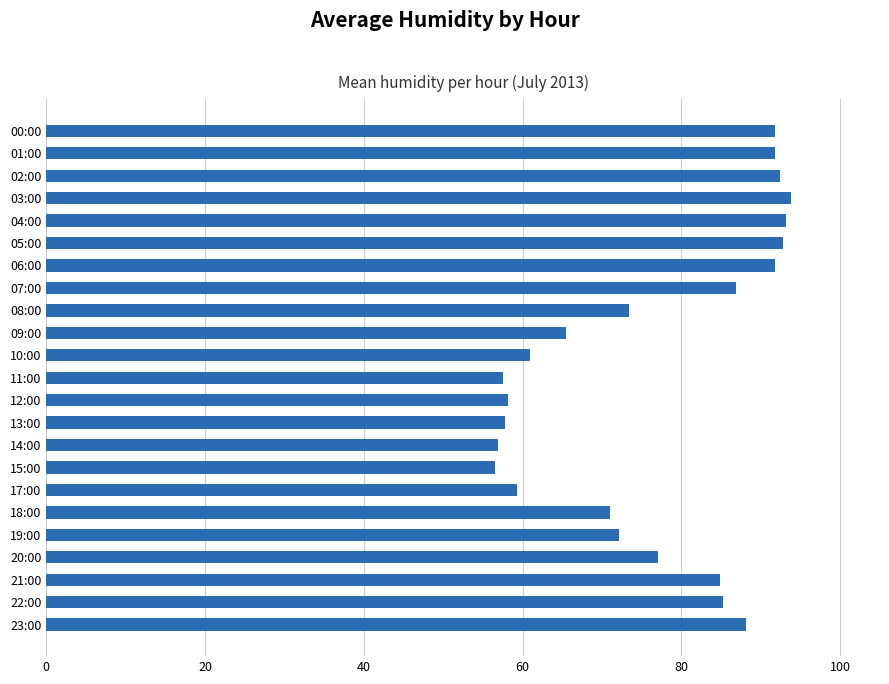

The value at 15:00 is 56.5. True or false?

True